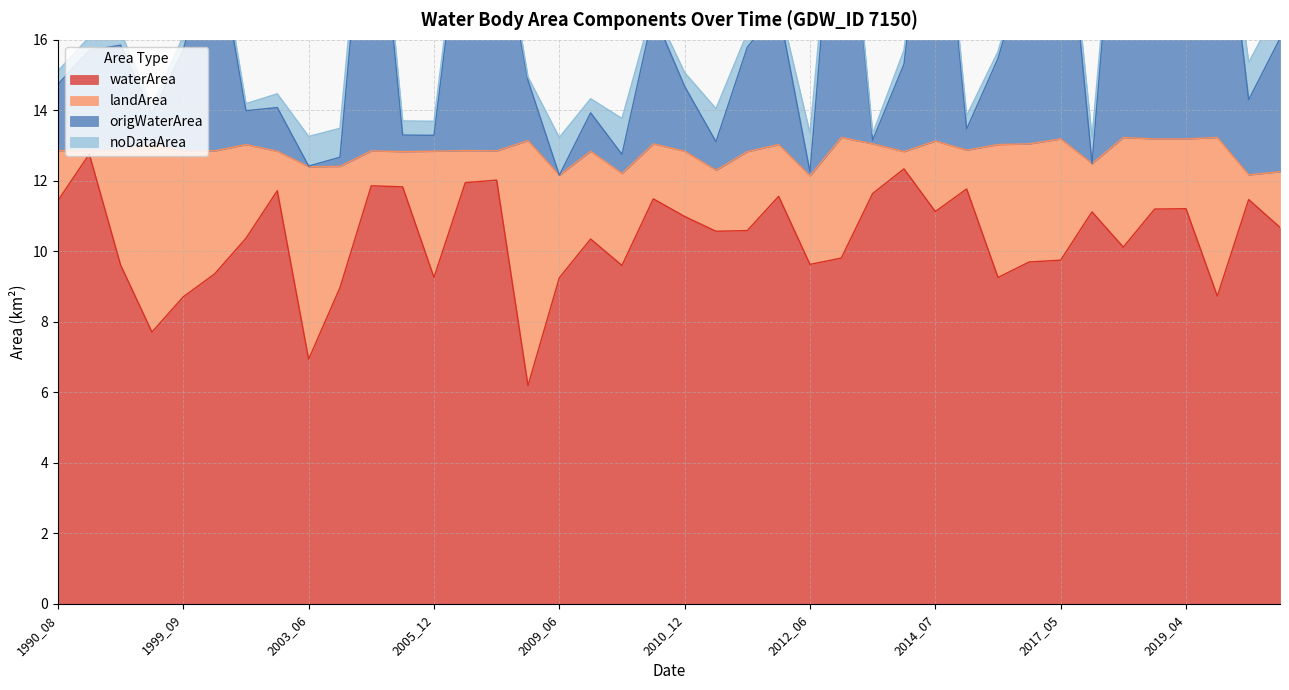

True or false: waterArea has a value of 3.2 at 2012_06.

False